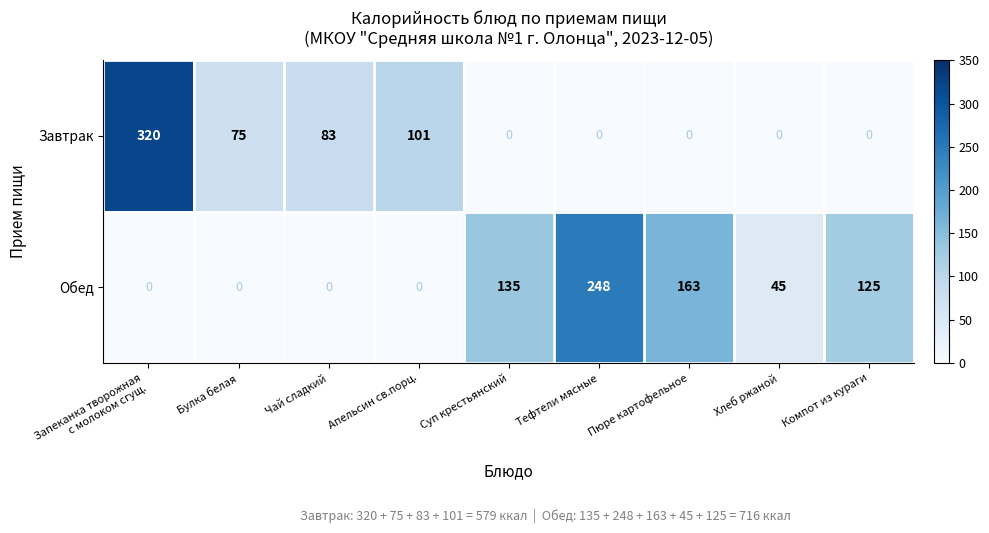

What is the difference between the second highest and second lowest values in the Обед series?

163